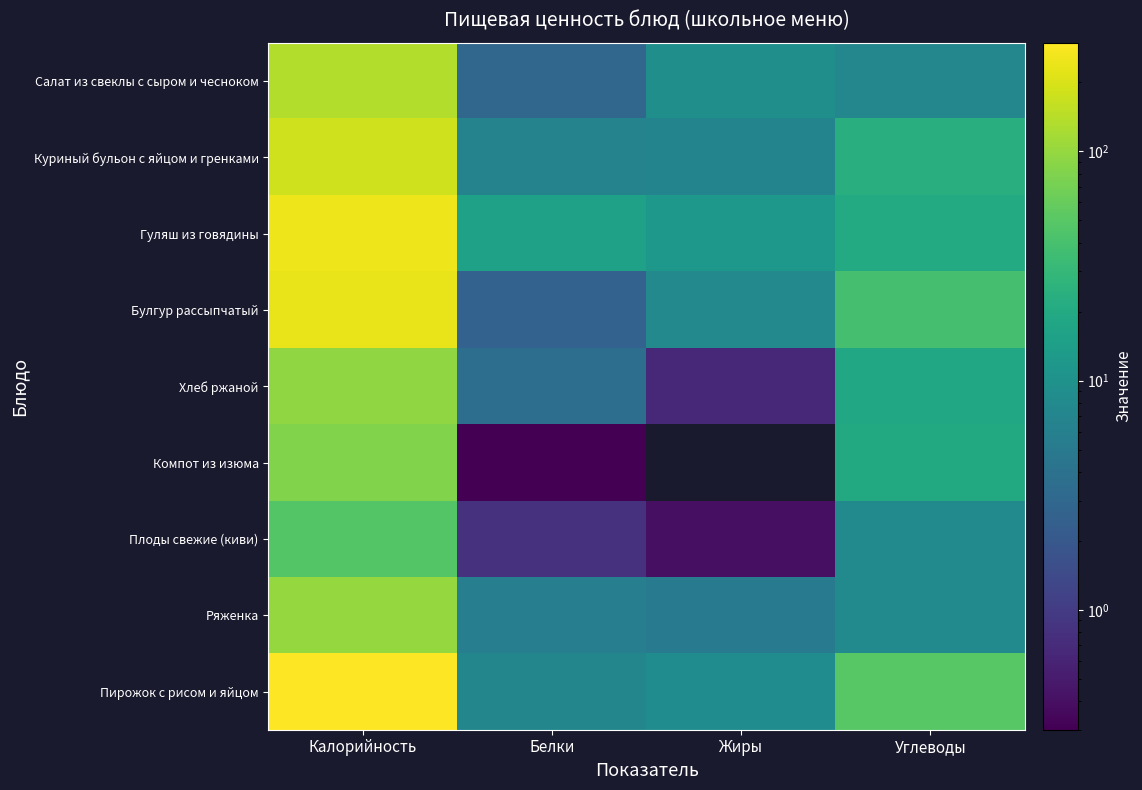

At which category is the sum across all series the highest?

Калорийность